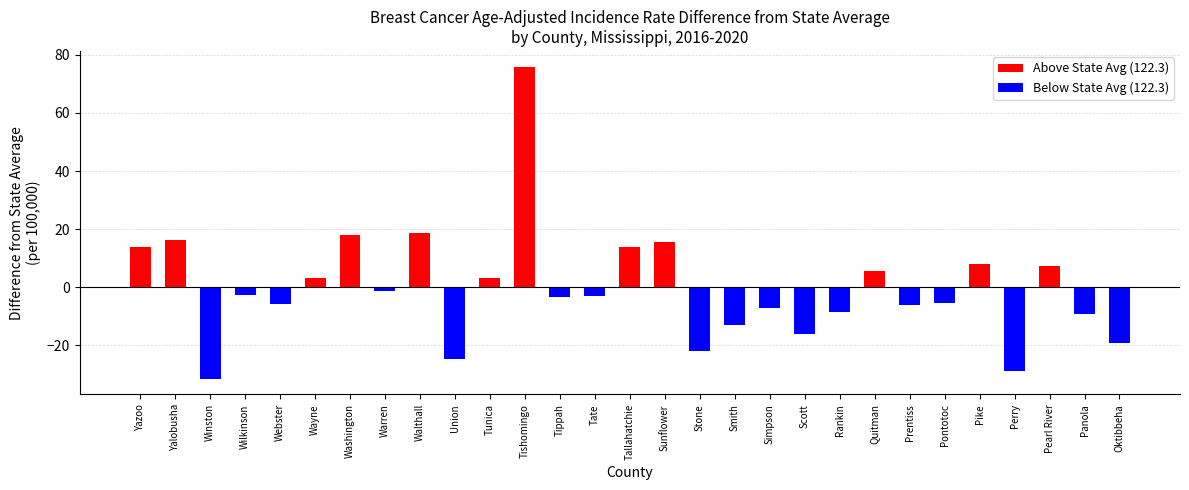

Does the chart contain stacked bars?

No